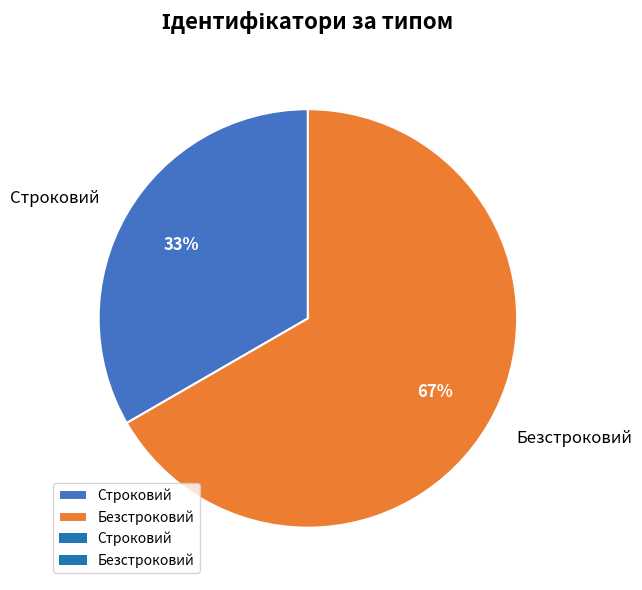

How many slices are in this pie chart?

2